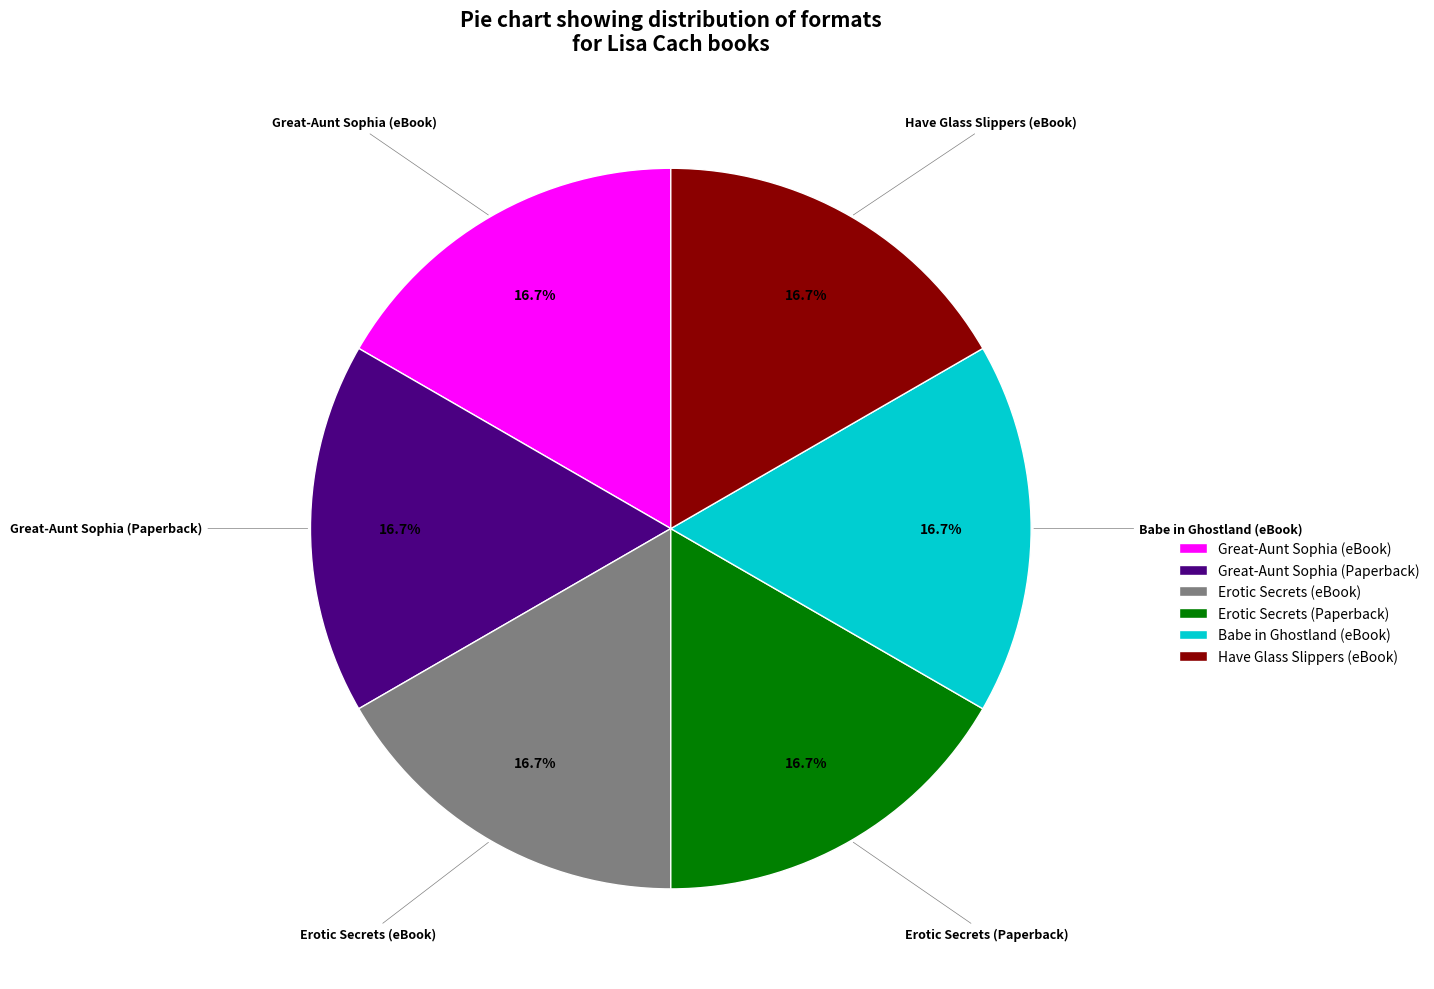

Is there any slice that represents more than half of the pie?

No